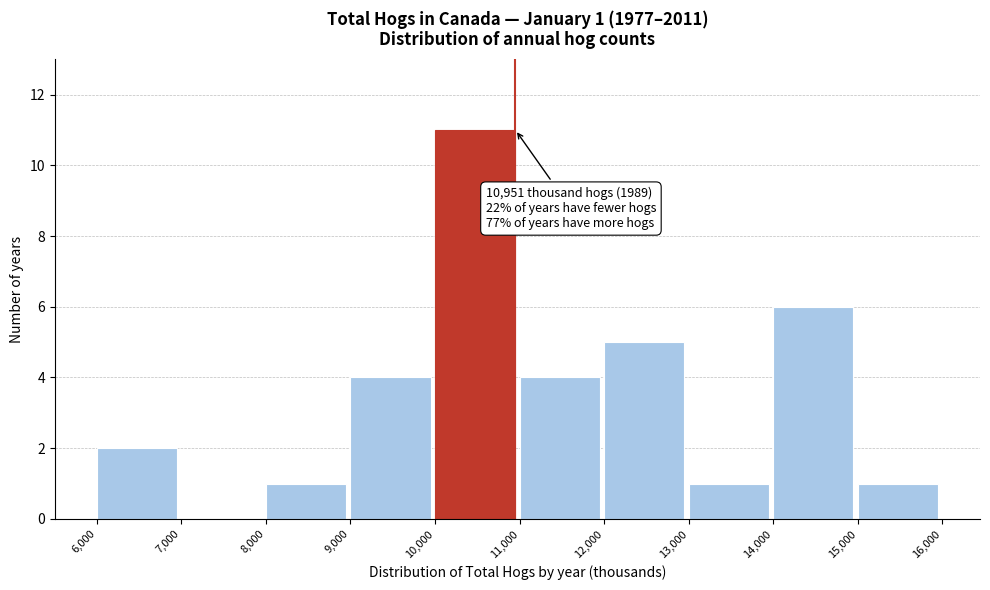

Over which range of the x-axis is the bar tallest?

10,000 to 11,000